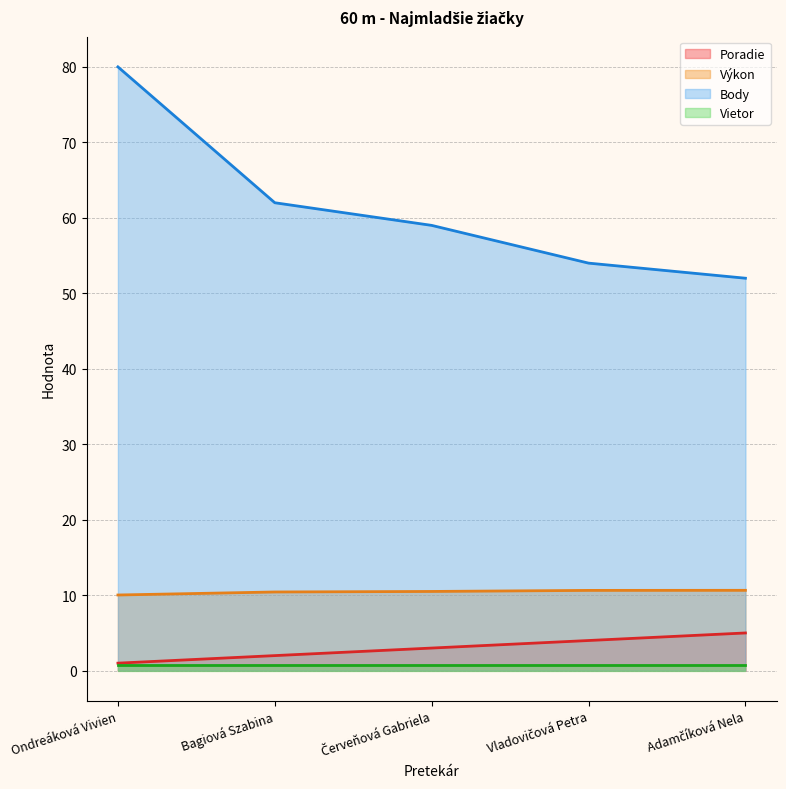

The value of Body at Bagiová Szabina is 82.4. True or false?

False